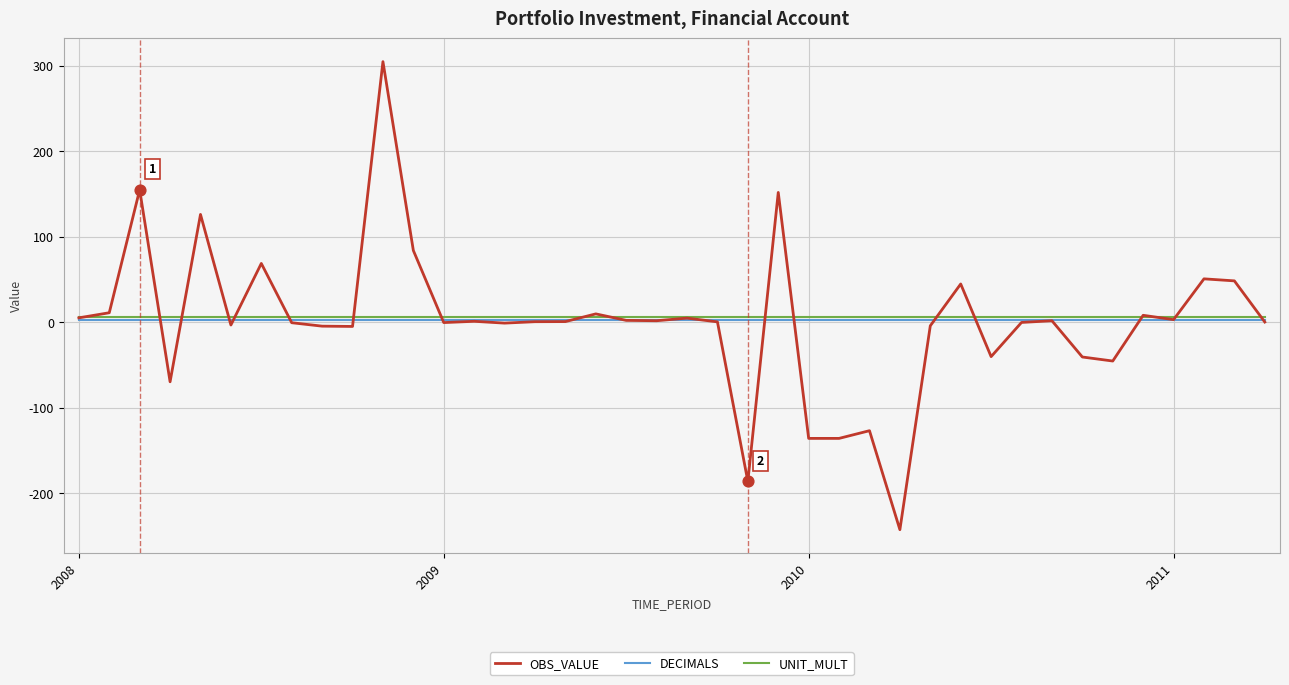

What are all the series names shown in the legend?

OBS_VALUE, DECIMALS, UNIT_MULT